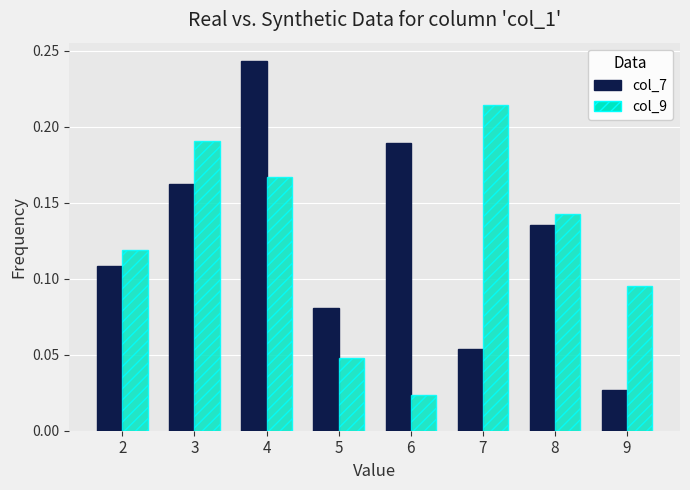

At which category does the chart reach its minimum across all series?

6